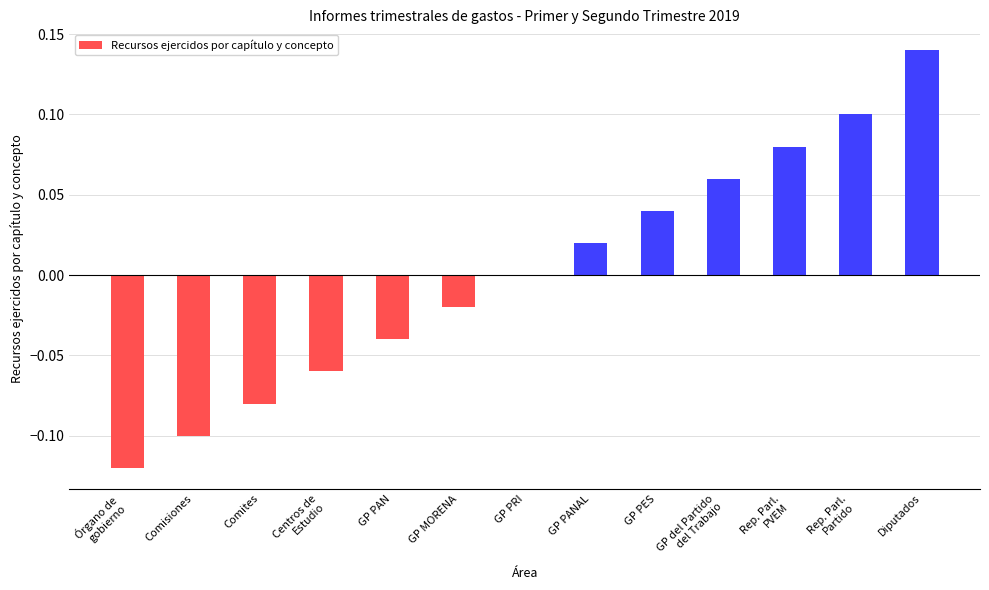

Which label corresponds to the largest value in the chart?

Diputados